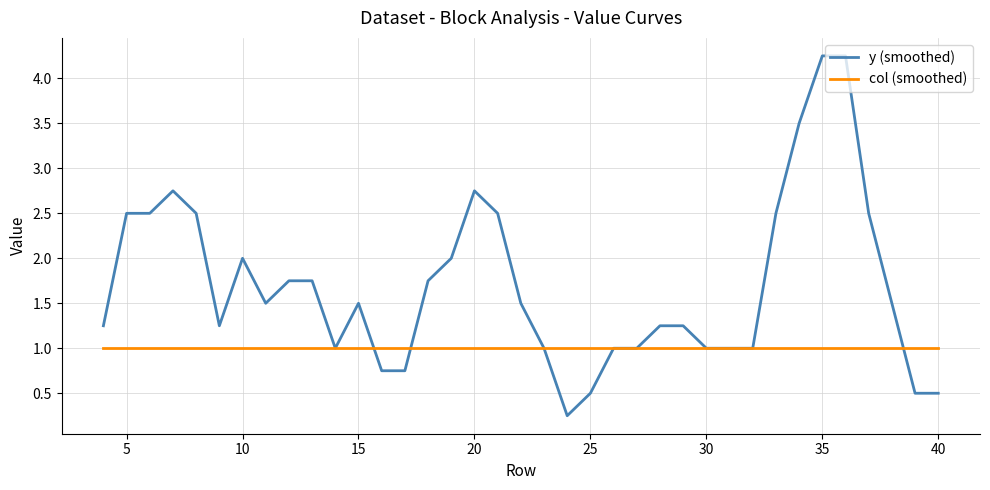

List the series in order of their overall mean, lowest first.

col (smoothed), y (smoothed)